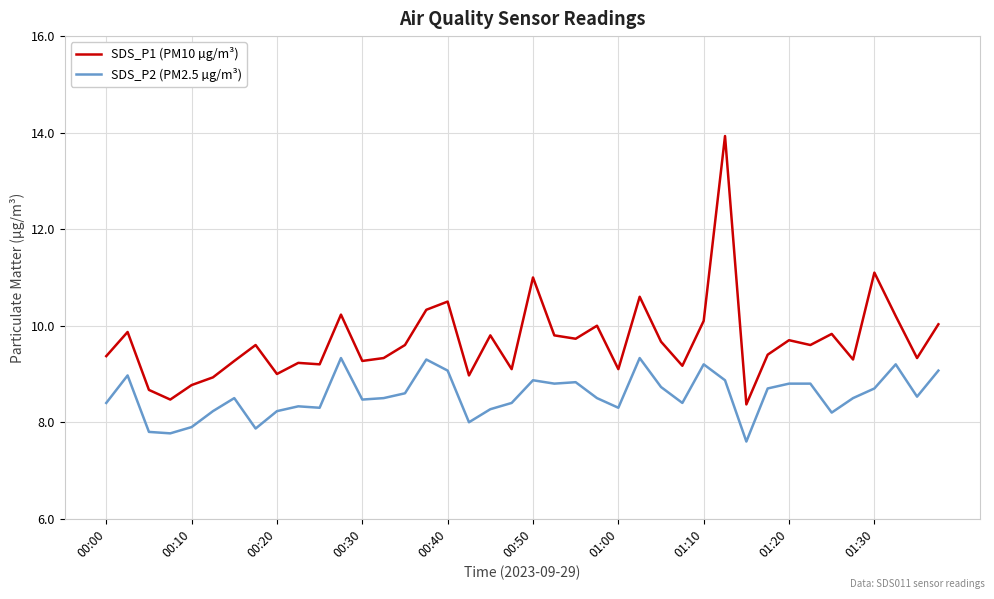

Rank the series by their maximum value, from highest to lowest.

SDS_P1 (PM10 µg/m³), SDS_P2 (PM2.5 µg/m³)